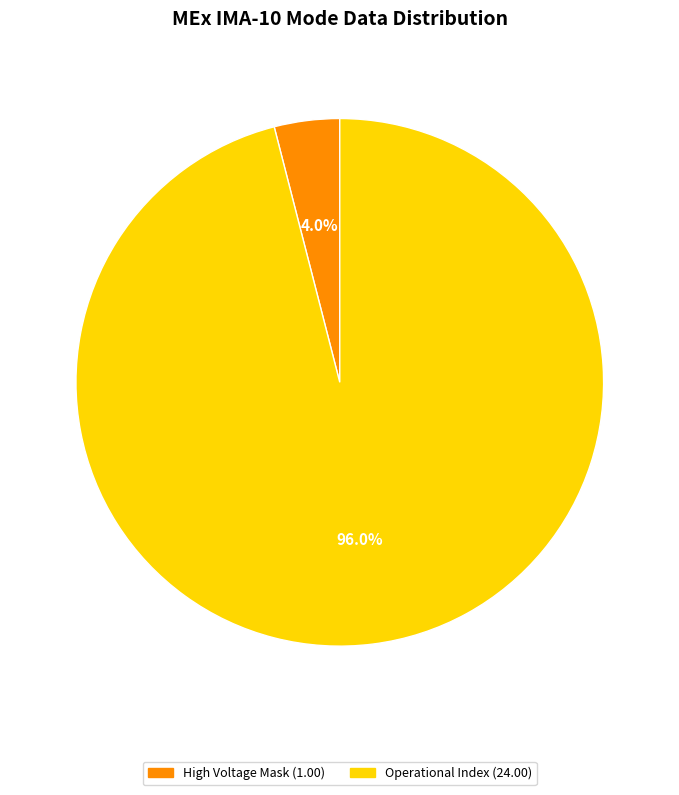

How many slices are in this pie chart?

2